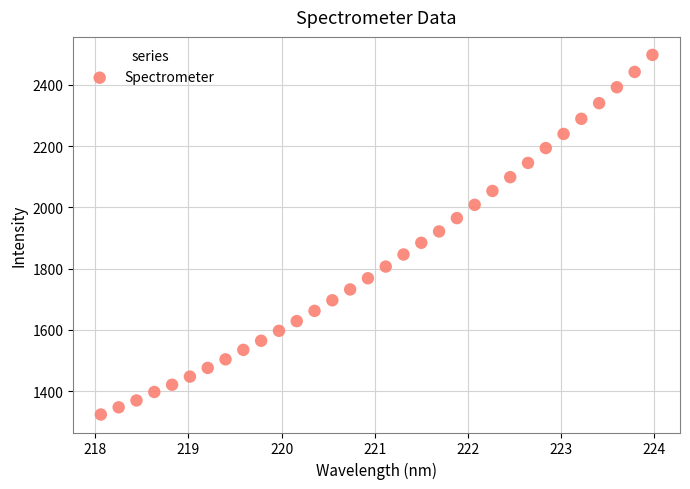

What is the range of X values (max minus min)?

5.9